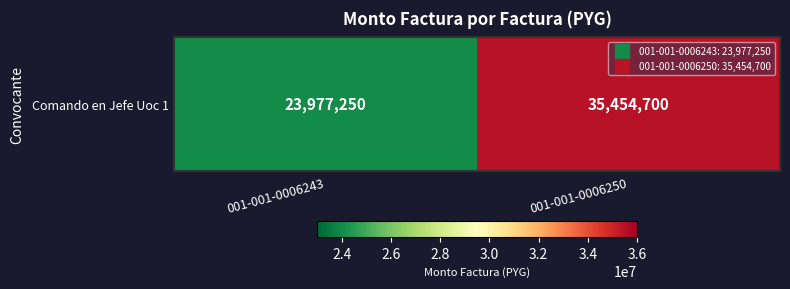

True or false: the data shows 14929426 at 001-001-0006243.

False